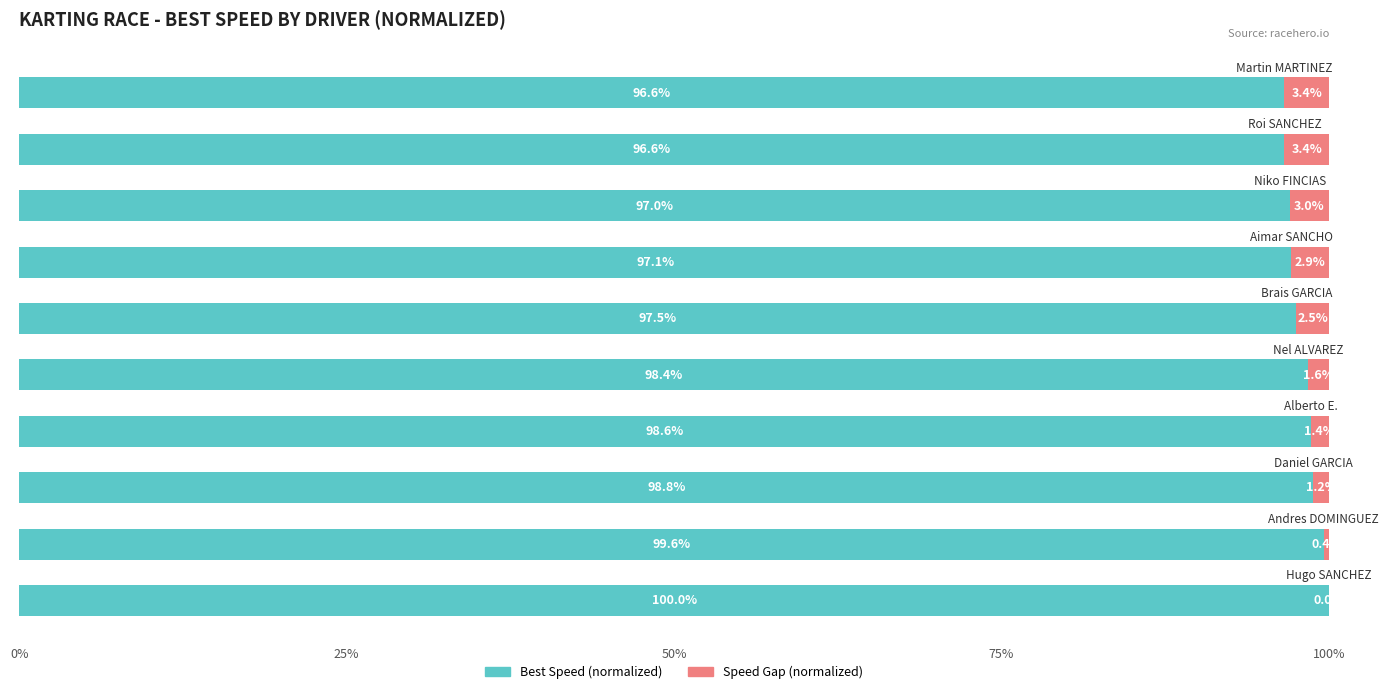

What is the sum of all Best Speed (normalized) values?

980.2